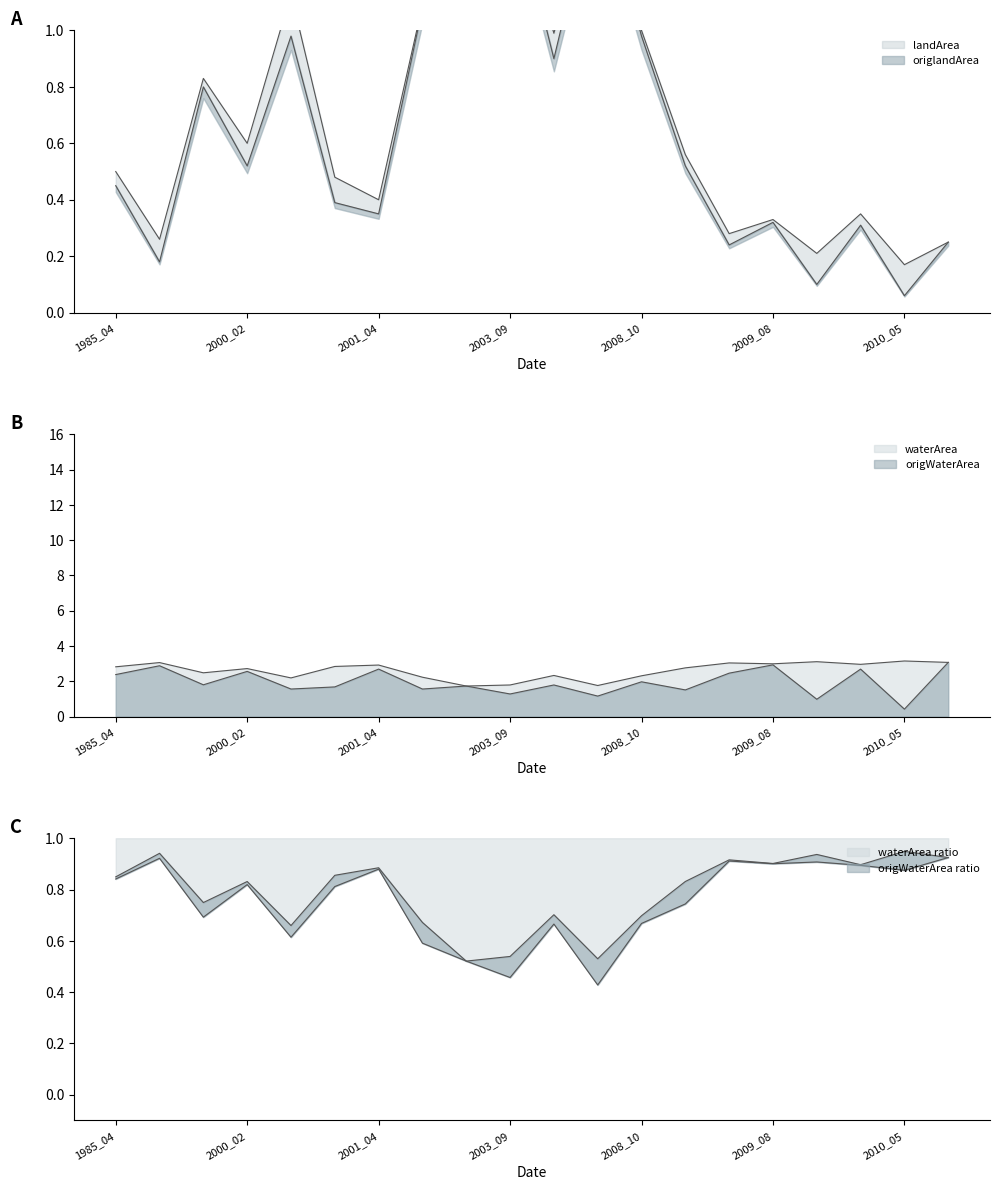

What are all the series names shown in the legend?

waterArea, origWaterArea, landArea, origlandArea